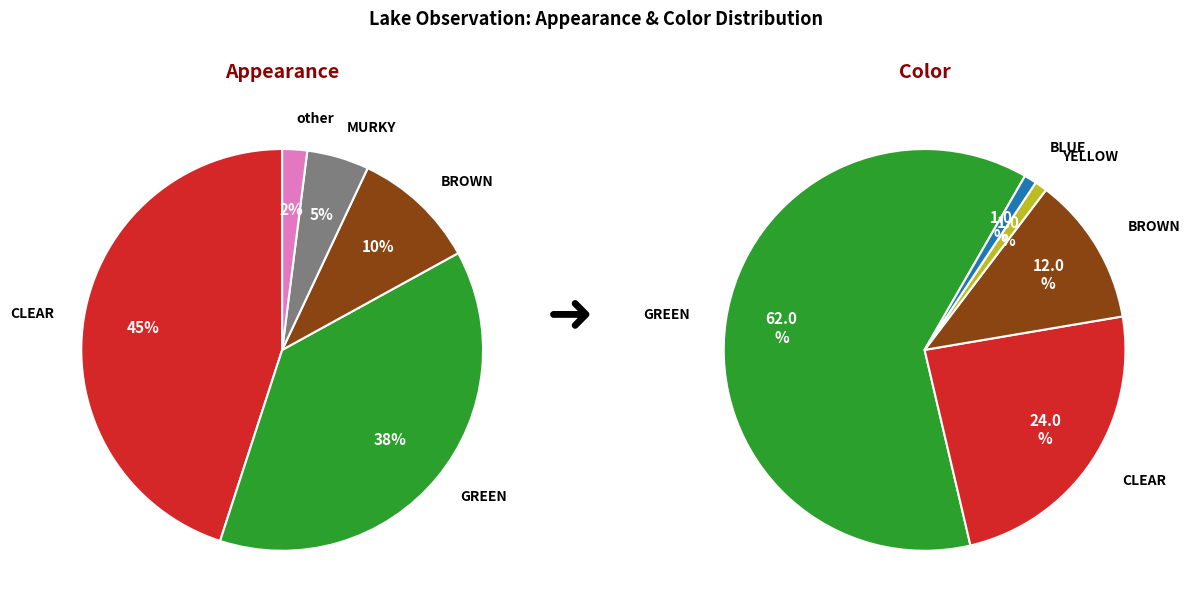

Count the number of slices in the pie.

5